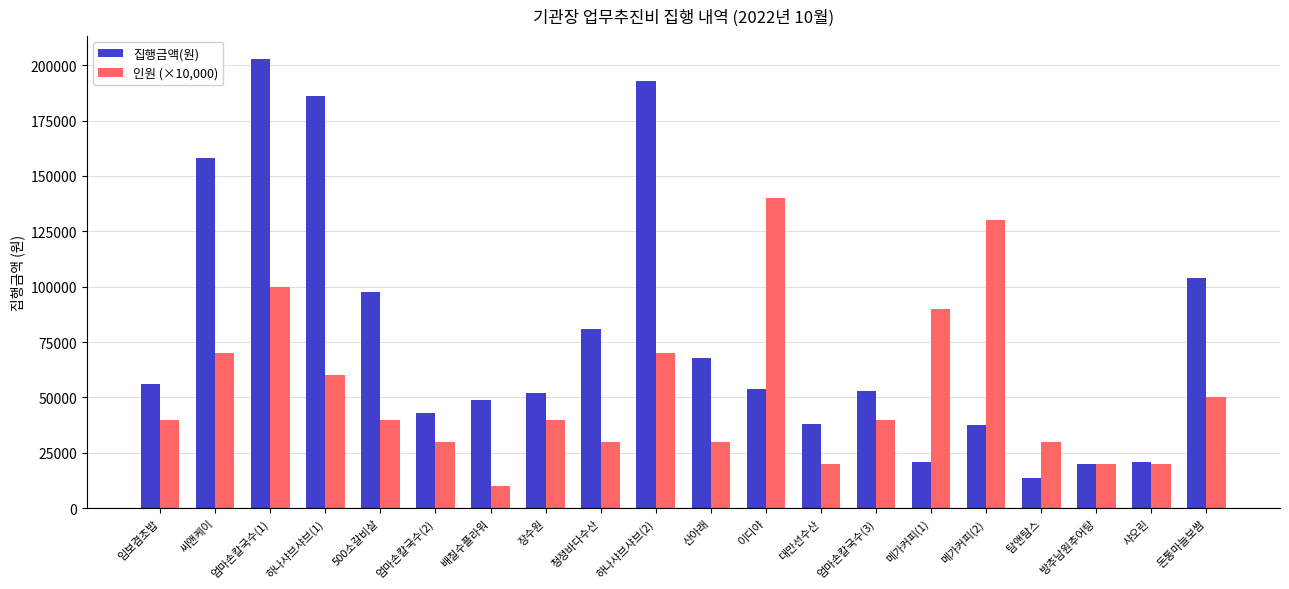

How many bars are there in each group?

2